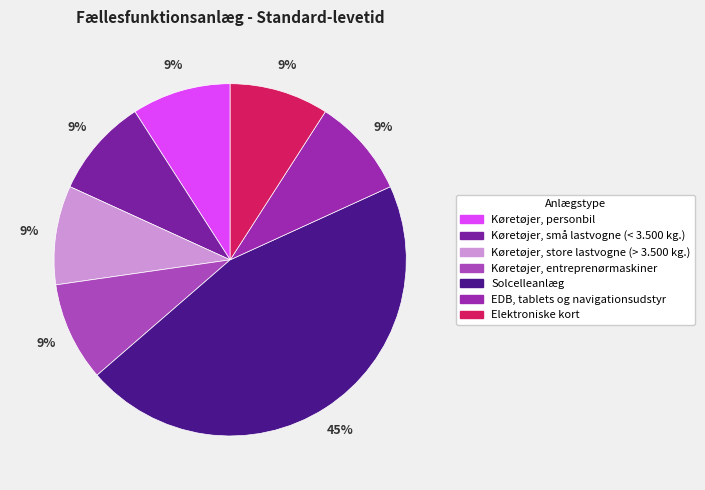

To the nearest percent, what portion does Køretøjer, små lastvogne (< 3.500 kg.) represent?

9%